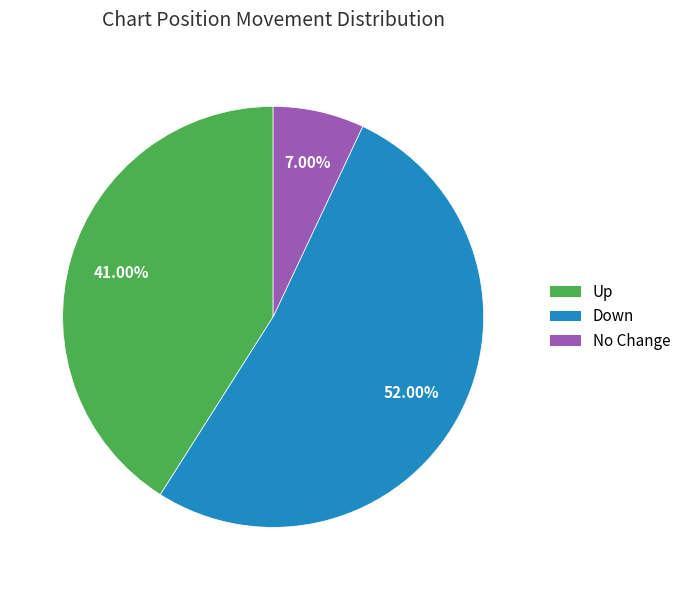

Does any single category account for the majority?

Yes